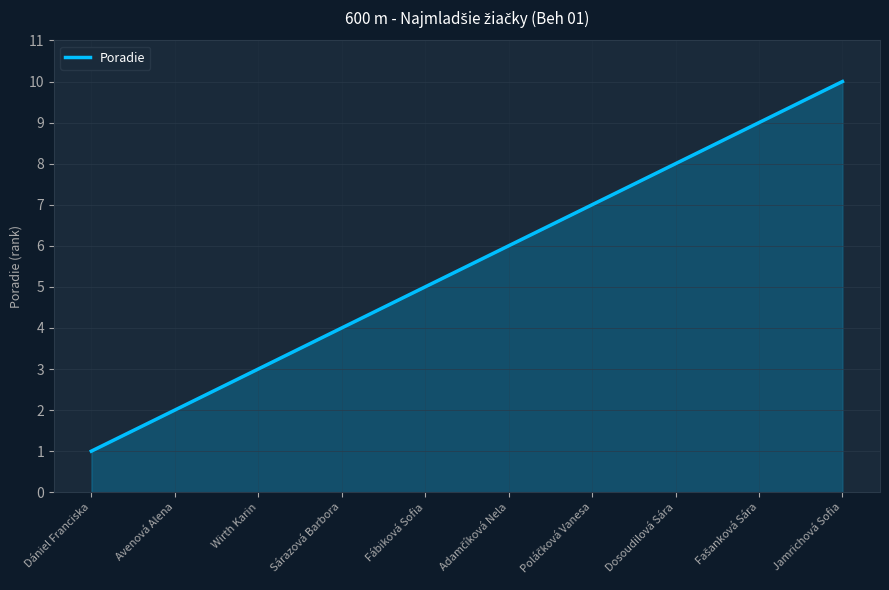

What value does the data have at Fábiková Sofia?

5